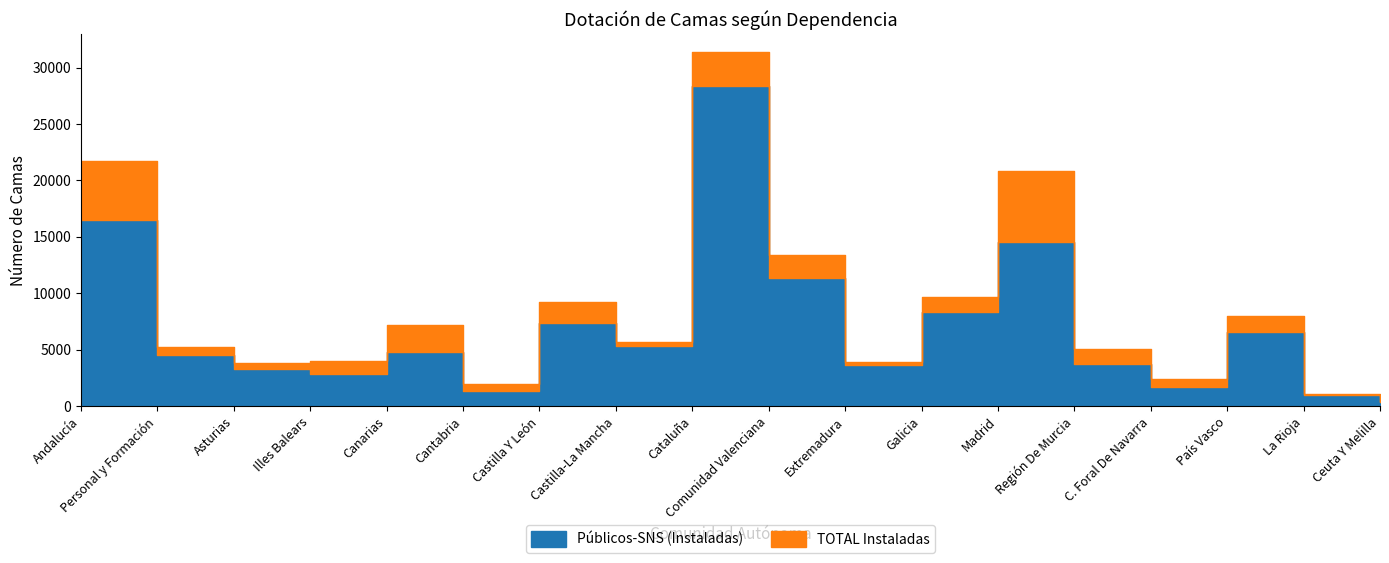

Between Comunidad Valenciana and Andalucía, which is larger?

Andalucía